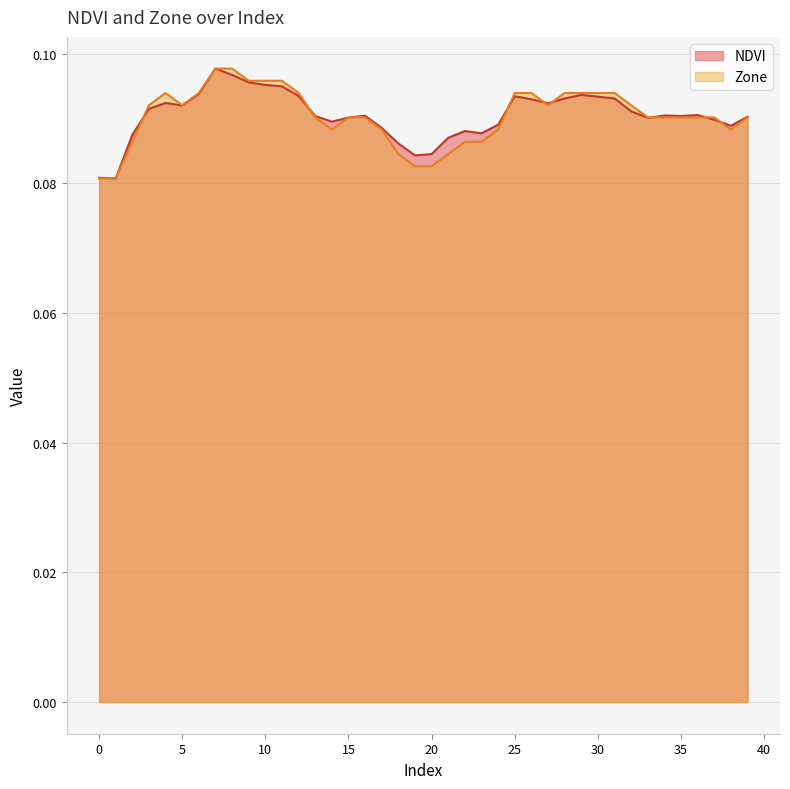

How many lines are shown in the chart?

2